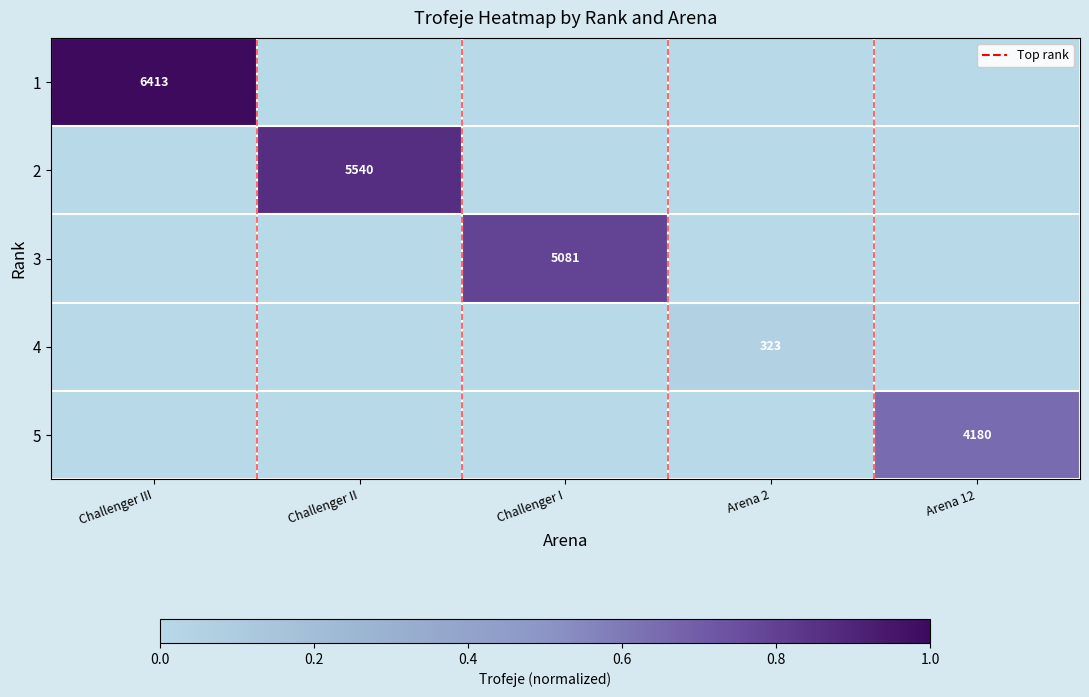

True or false: 1 has a value of 11050 at Challenger III.

False